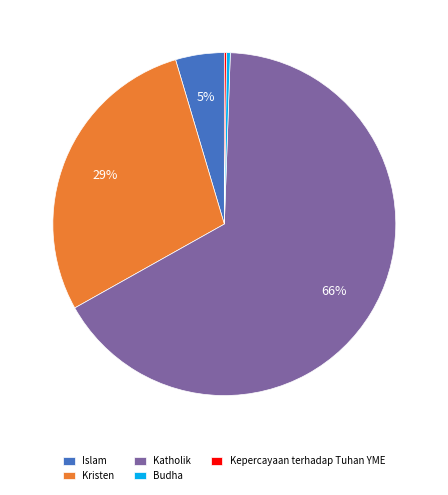

Which slice is the largest?

Katholik